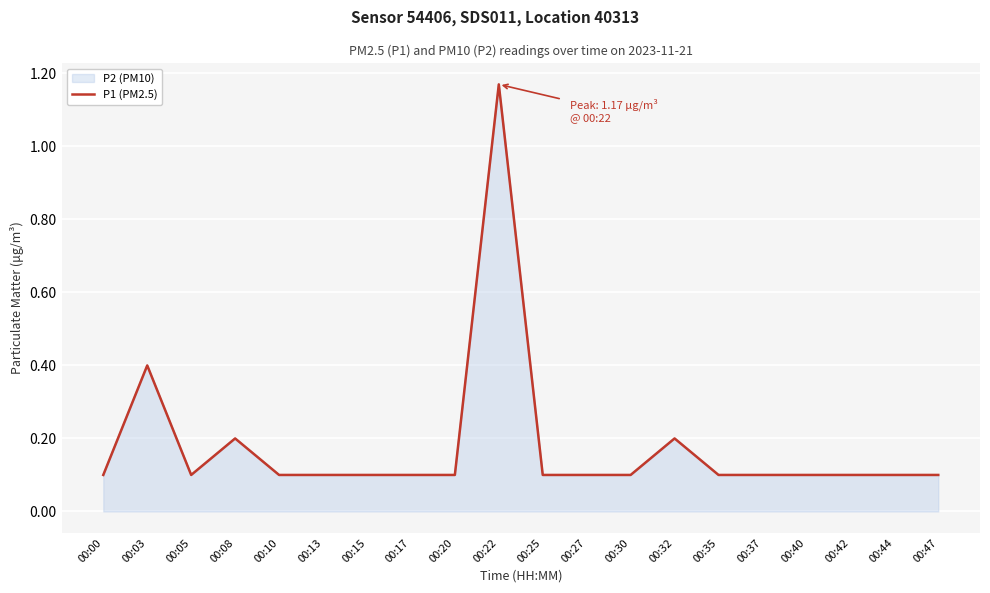

How many lines are shown in the chart?

1